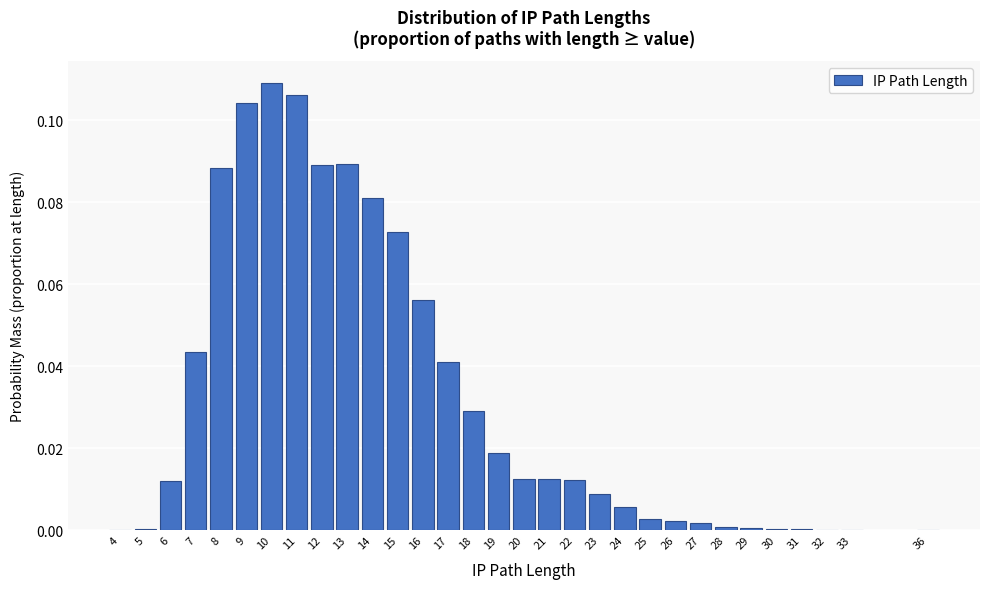

Which category has the highest value across all series?

10